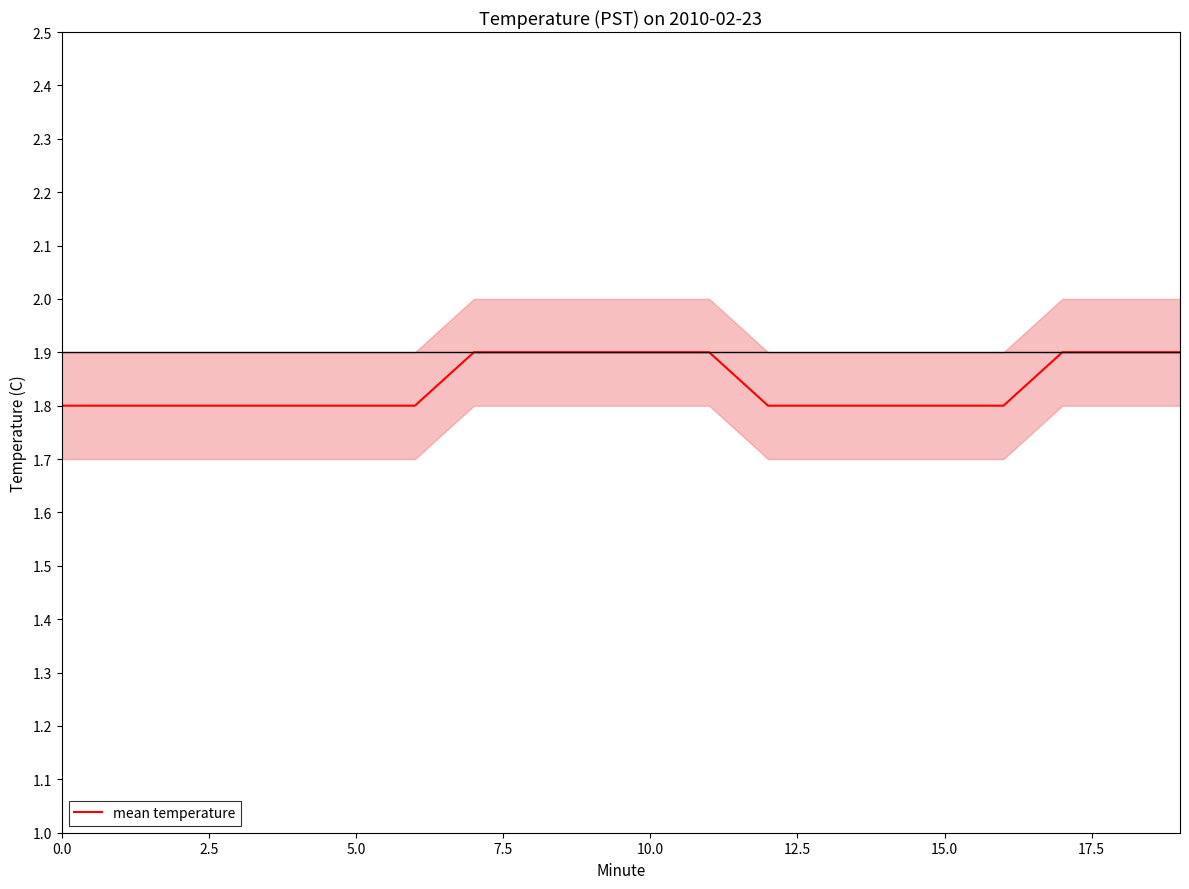

Reading right to left, transcribe all the data shown in this chart.

1.9	1.9	1.9	1.8	1.8	1.8	1.8	1.8	1.9	1.9	1.9	1.9	1.9	1.8	1.8	1.8	1.8	1.8	1.8	1.8